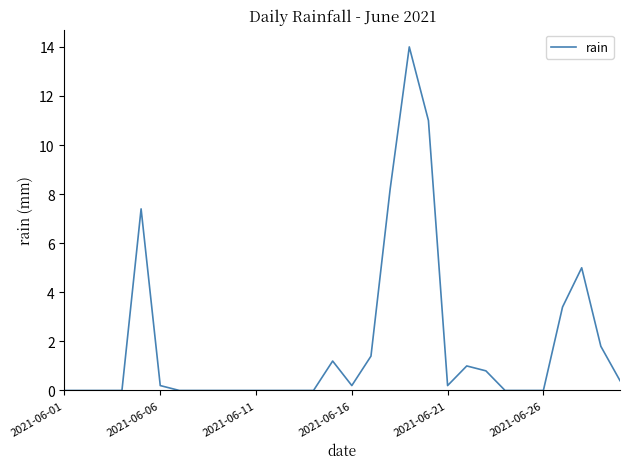

What is the difference between the maximum and minimum values?

14.0